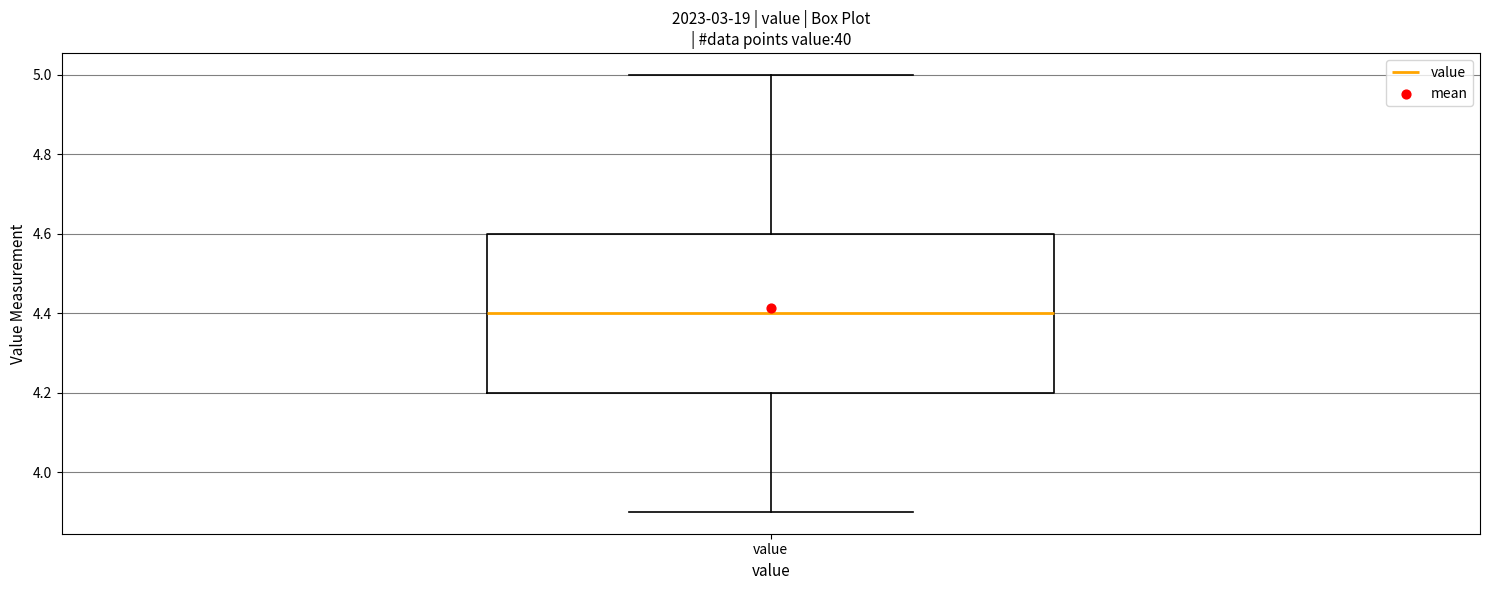

Where does the lower whisker of the box for value end on the y-axis? The values are not printed on the chart, so give them approximately, as read against the axis.

3.9